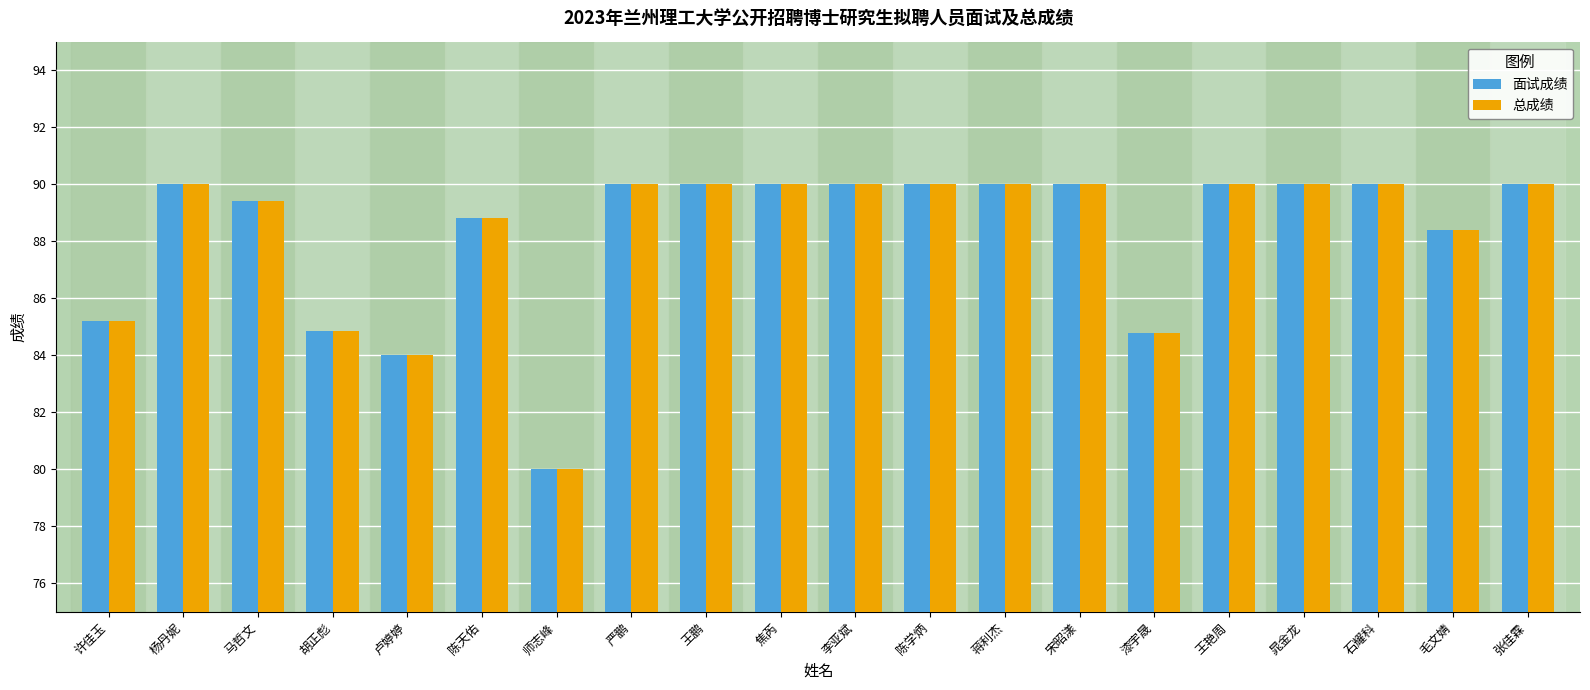

What is the sum of the 面试成绩 values at 蒋利杰 and 陈天佑?

178.8